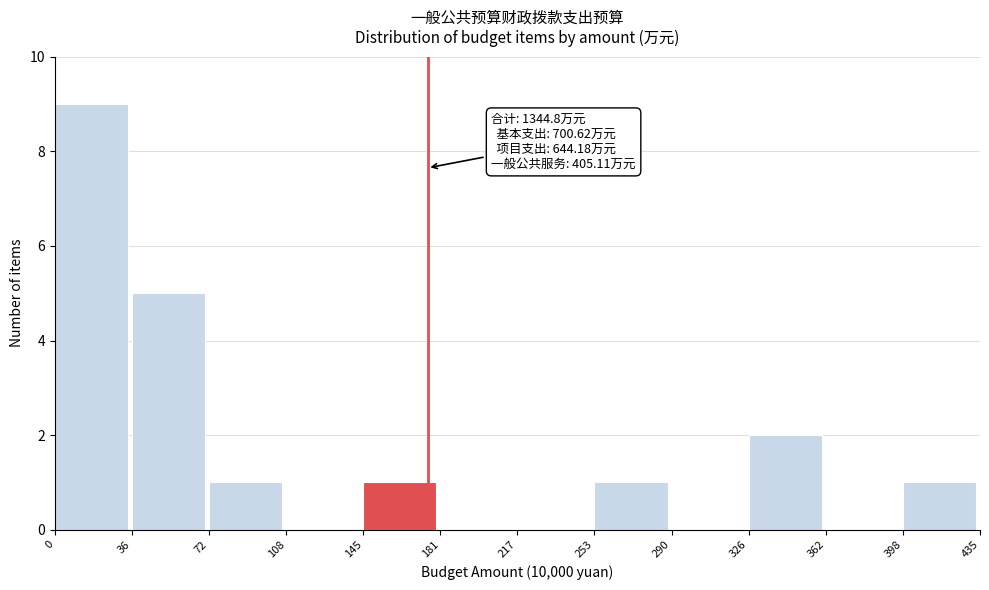

Which range on the x-axis has the tallest bar?

0 to 36